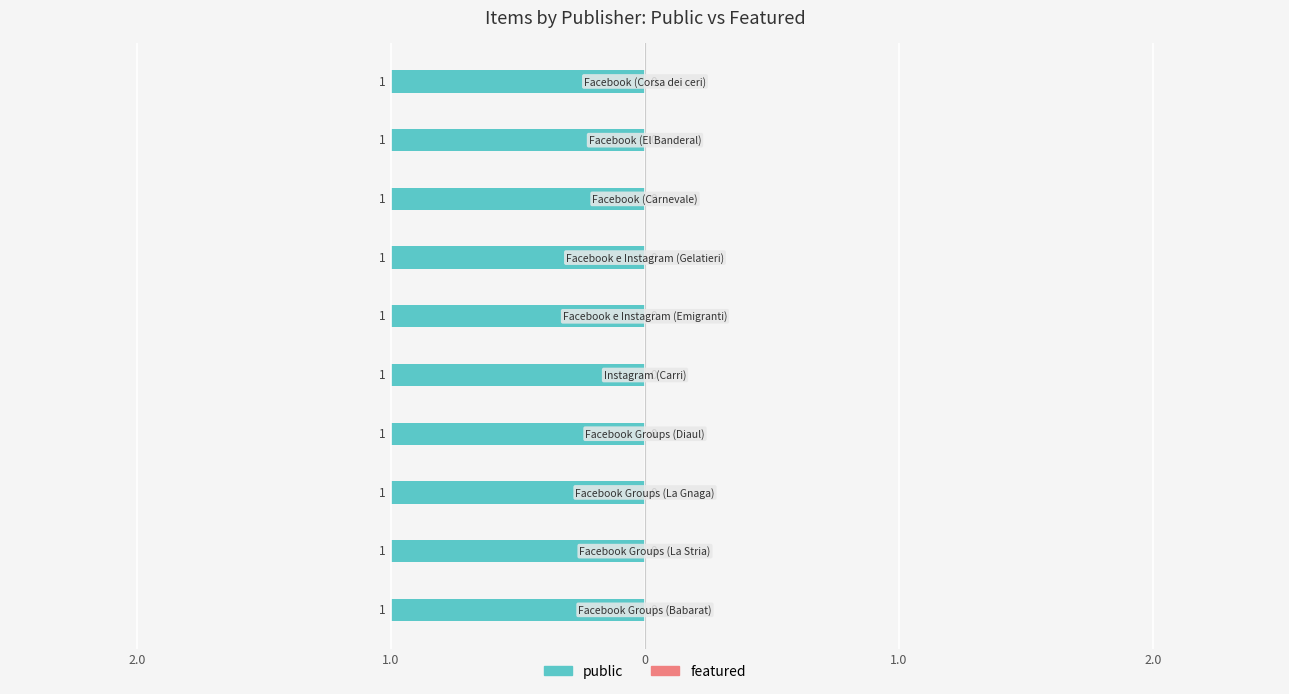

What is the label of the 9th bar from the right?

Facebook Groups